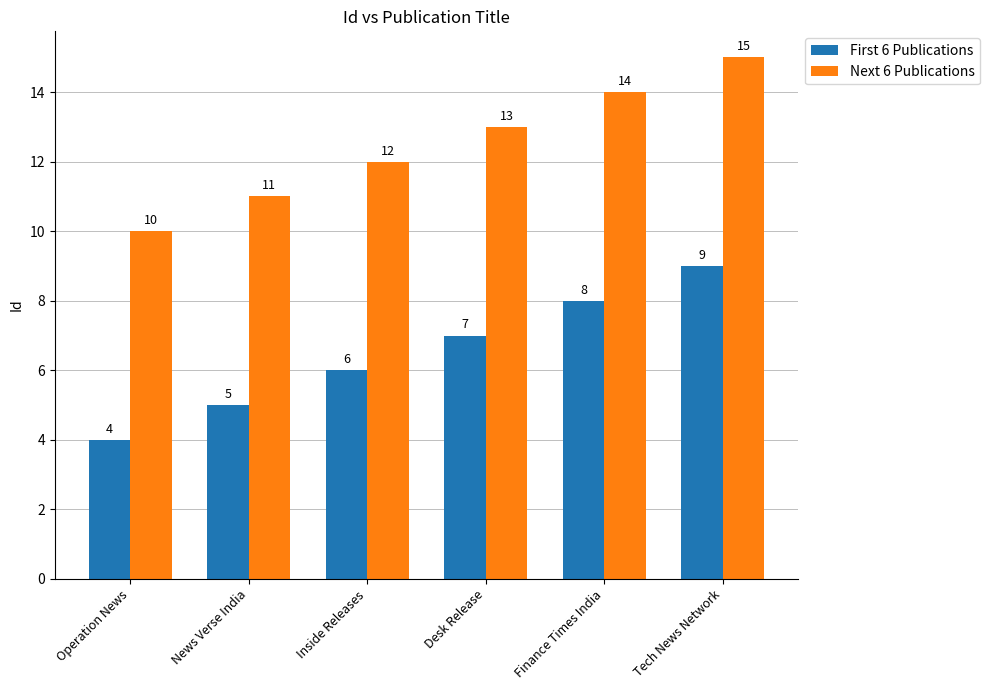

Which series has the largest total across all categories?

Next 6 Publications